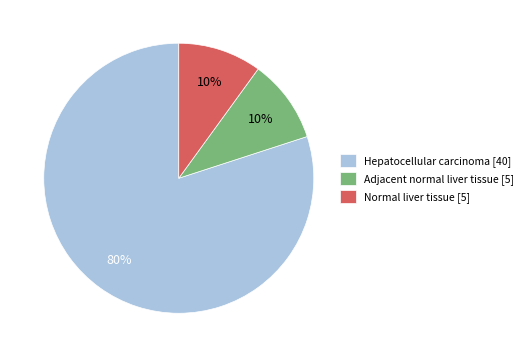

Is there a majority slice in this chart?

Yes